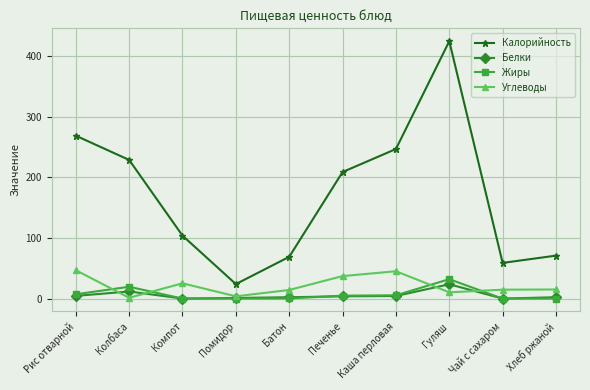

At which category does Калорийность reach its first local peak?

Гуляш